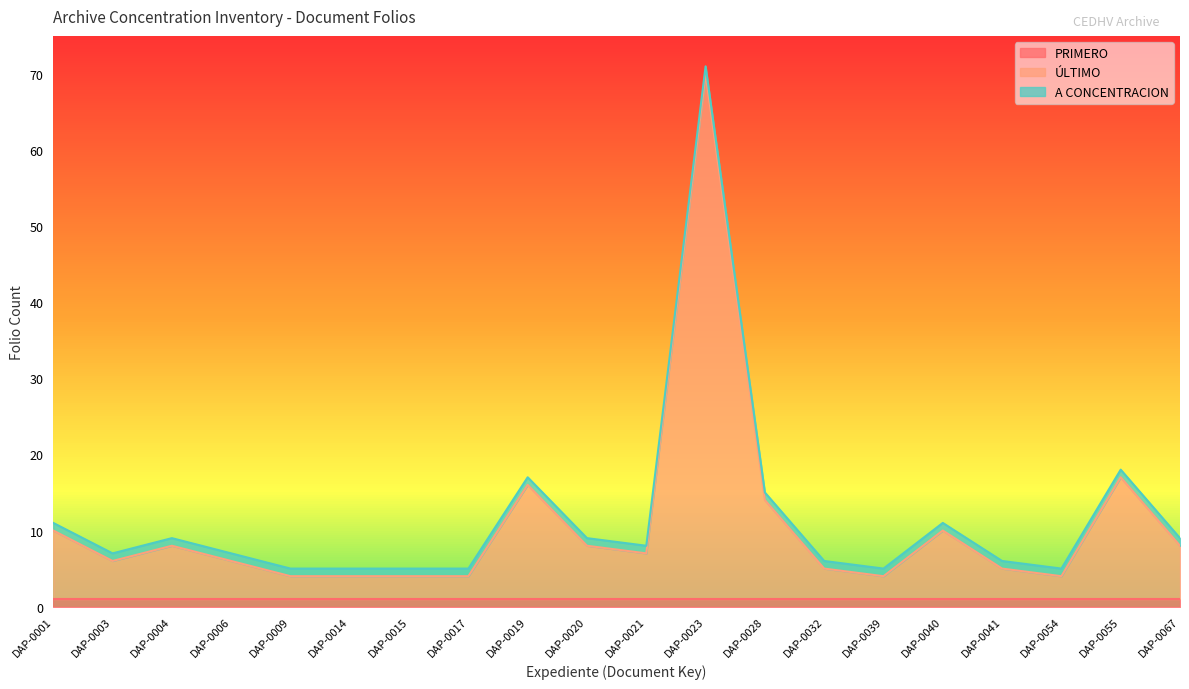

The A CONCENTRACION series shows 0 at DAP-0009. True or false?

False